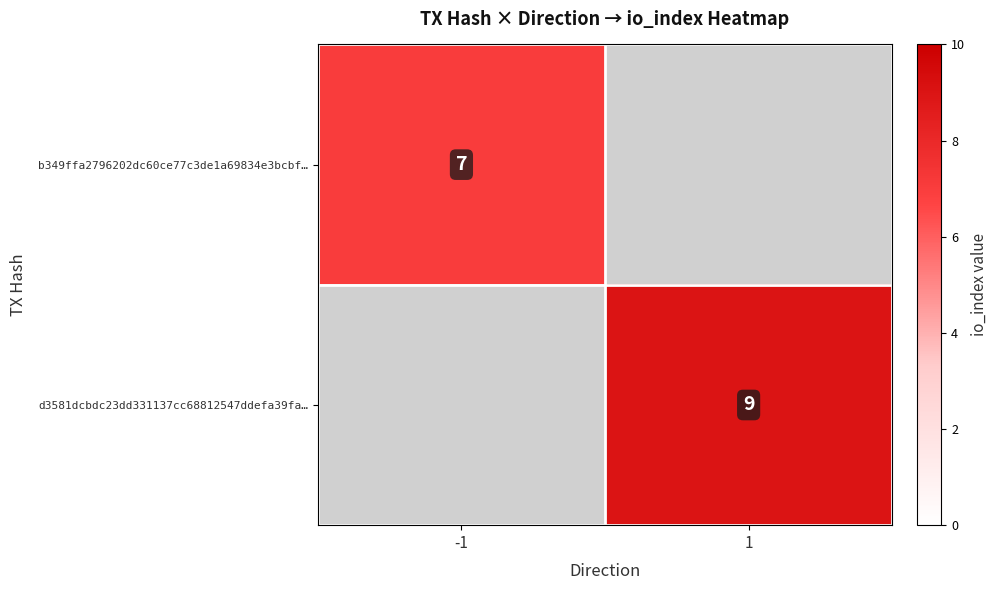

Between -1 and 1, which is larger?

-1